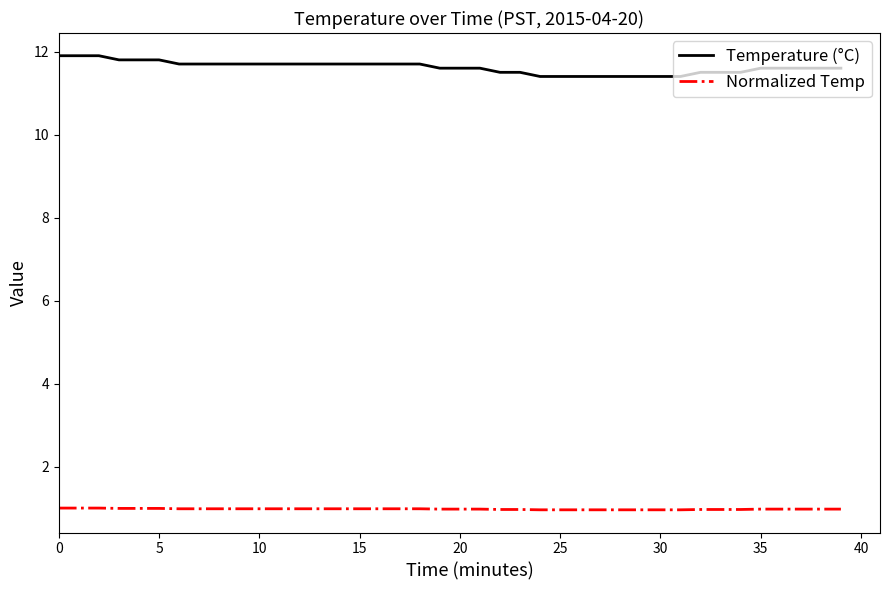

Which series has the widest spread of values?

Temperature (°C)